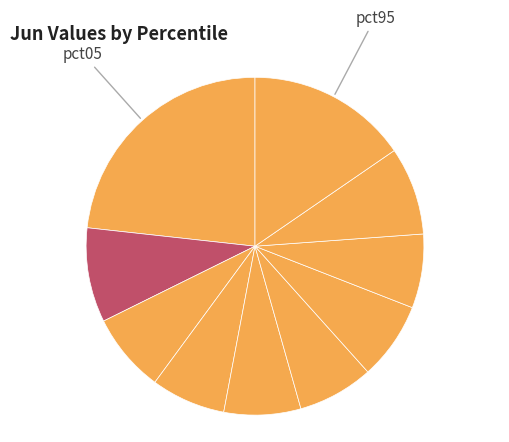

How many slices are in this pie chart?

10